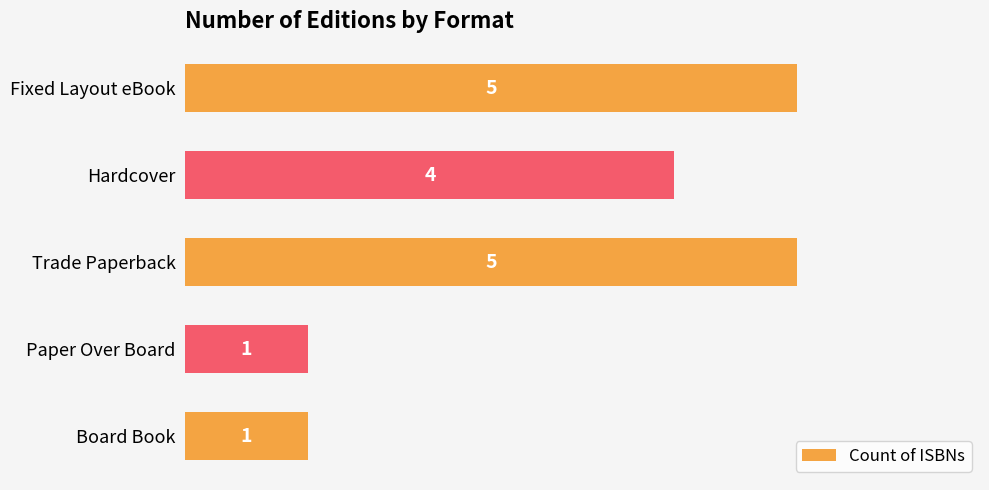

What is the ratio of the value at Paper Over Board to the value at Board Book?

1.0